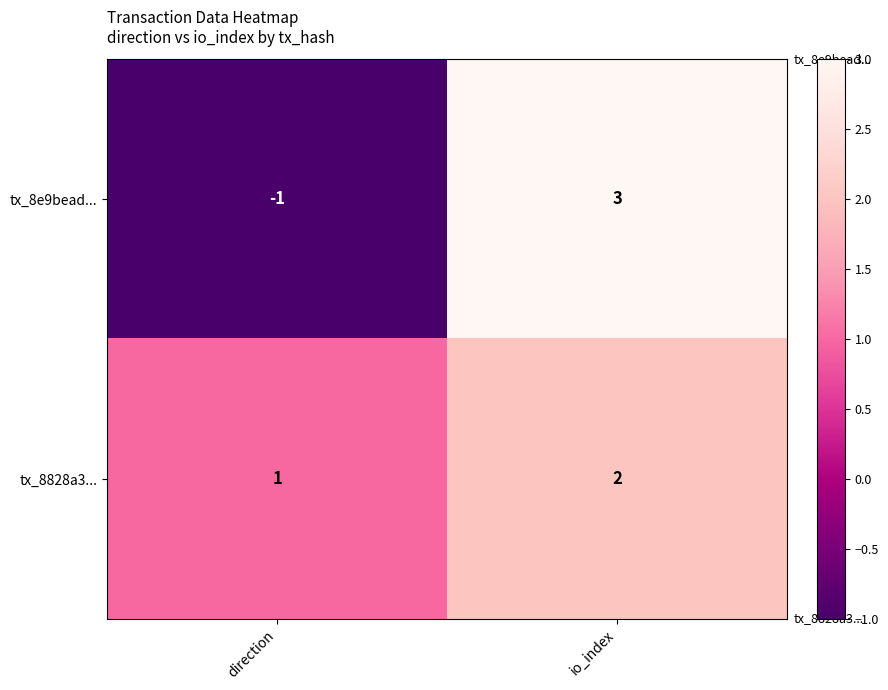

Reading left to right, what are all the values shown in this chart?

tx_8e9bead...: direction=-1	io_index=3
tx_8828a3...: direction=1	io_index=2